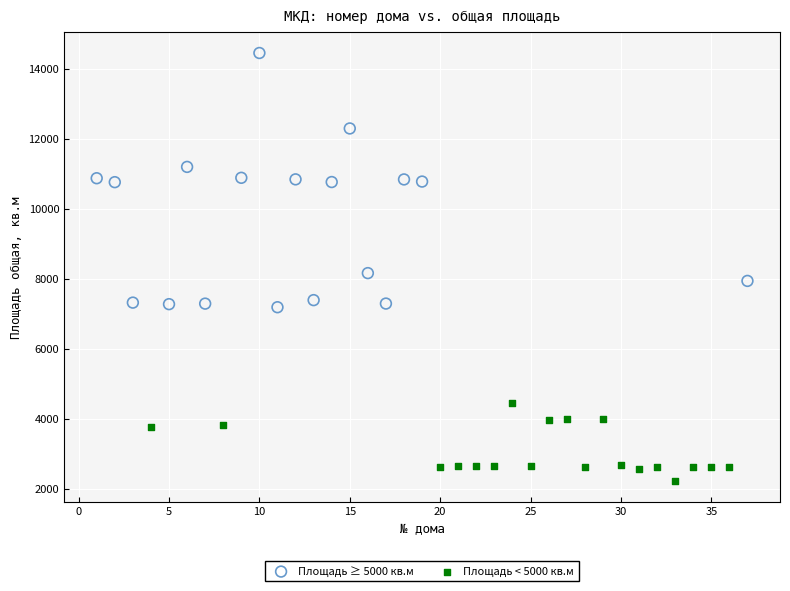

What are all the series names shown in the legend?

Площадь ≥ 5000 кв.м, Площадь < 5000 кв.м